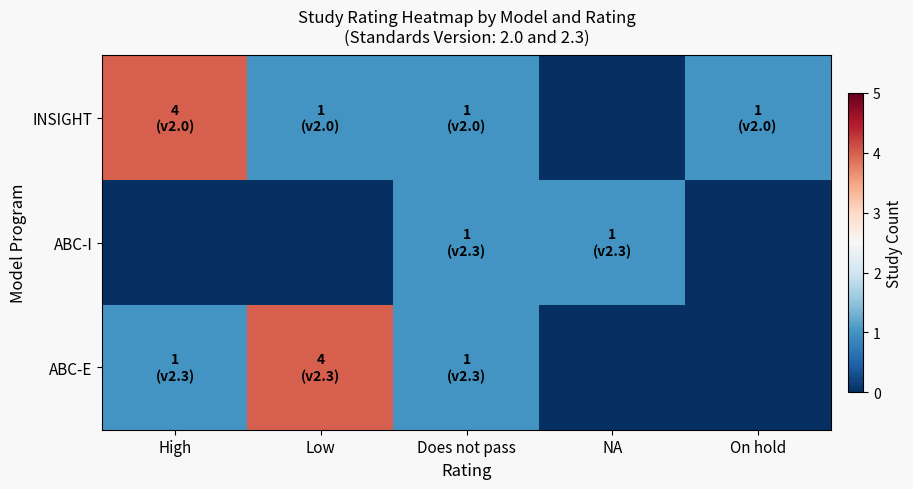

Which category has the lowest value across all series?

NA